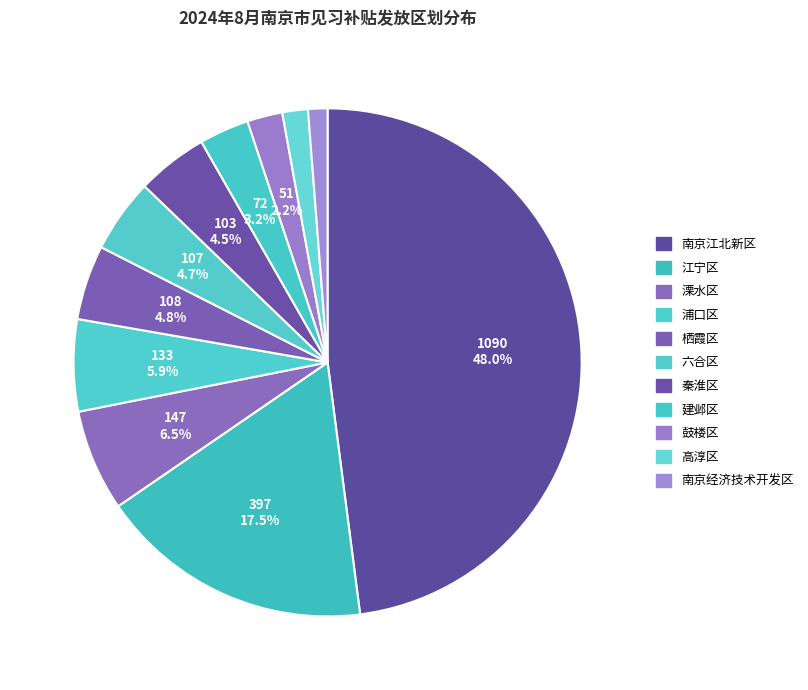

How many segments does this pie chart have?

11